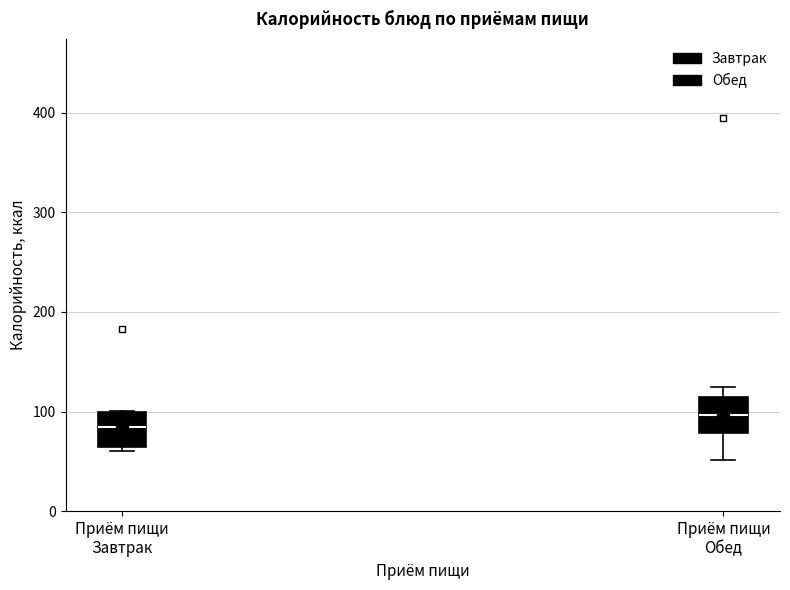

Which box has the lowest median line?

Приём пищи Завтрак